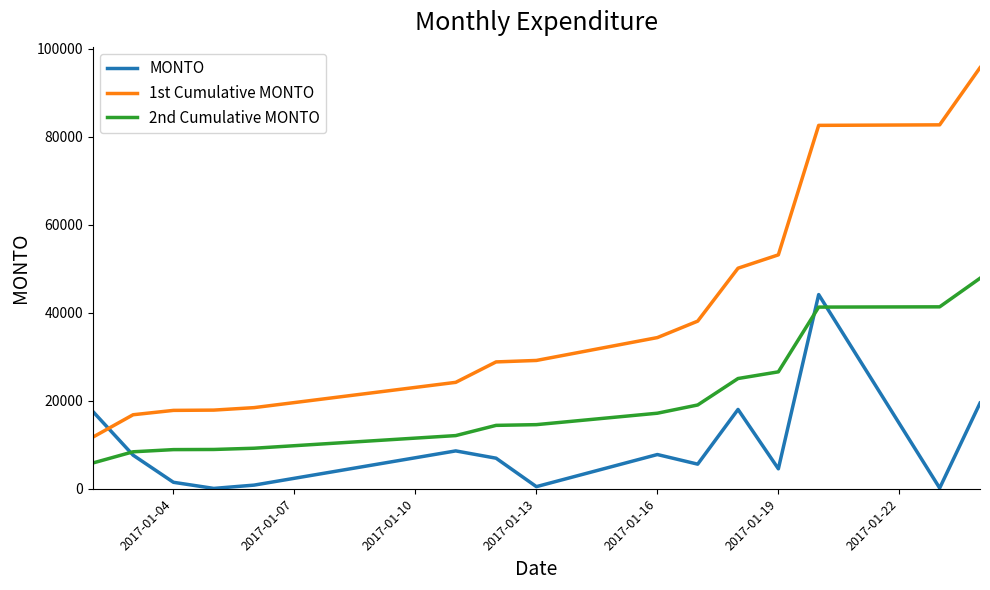

True or false: 2nd Cumulative MONTO and 1st Cumulative MONTO cross at least once.

False